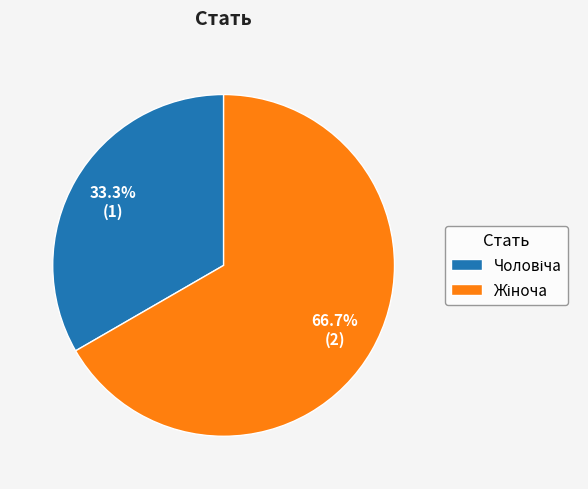

Is there any slice that represents more than half of the pie?

Yes